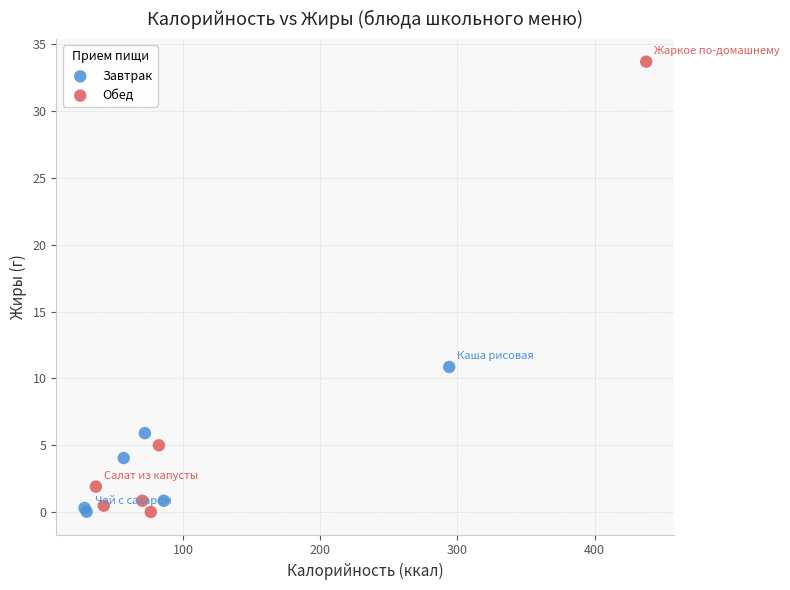

Which series has the widest spread of Y values?

Обед